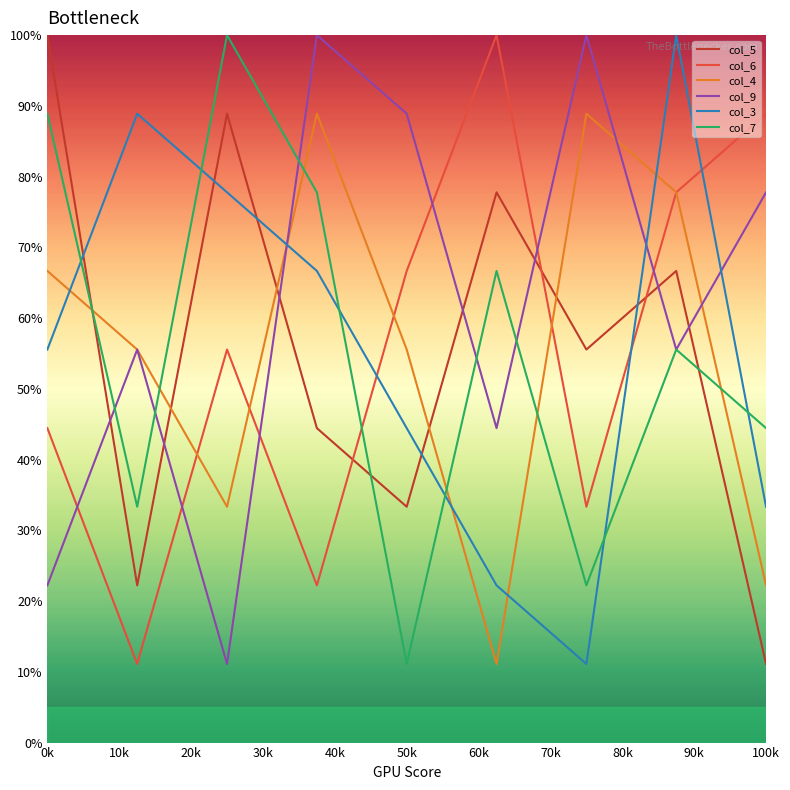

What are all the series names shown in the legend?

col_5, col_6, col_4, col_9, col_3, col_7